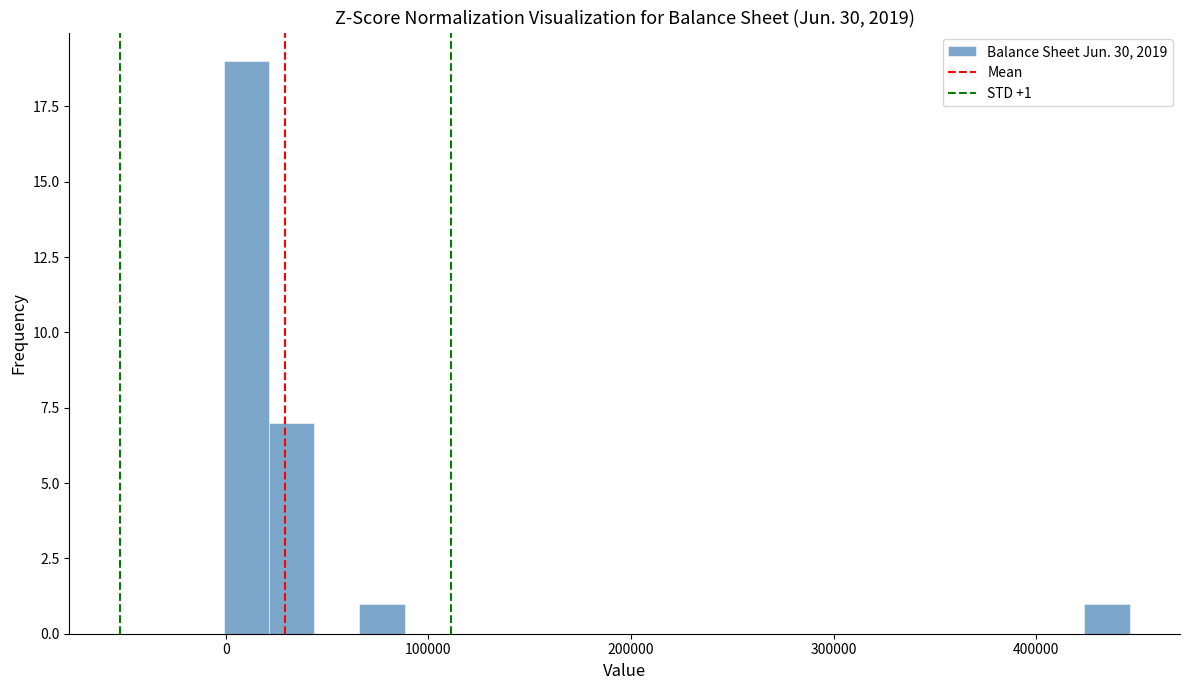

Read against the x-axis, roughly where is the centre of the tallest bar?

10000